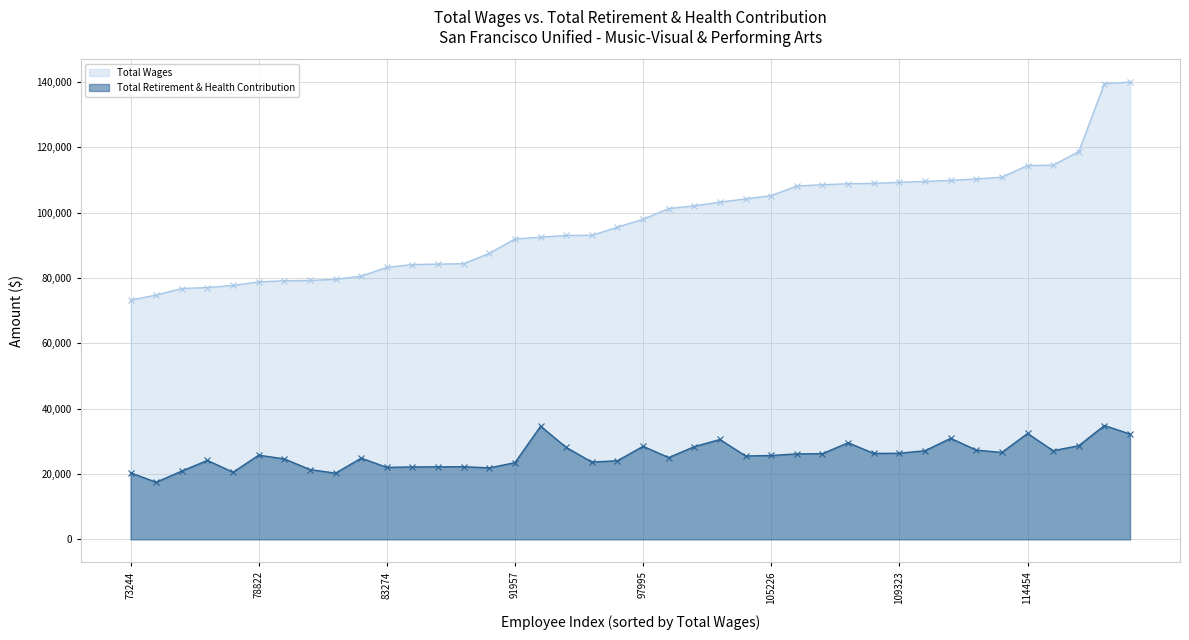

What are all the series names shown in the legend?

Total Wages, Total Retirement & Health Contribution